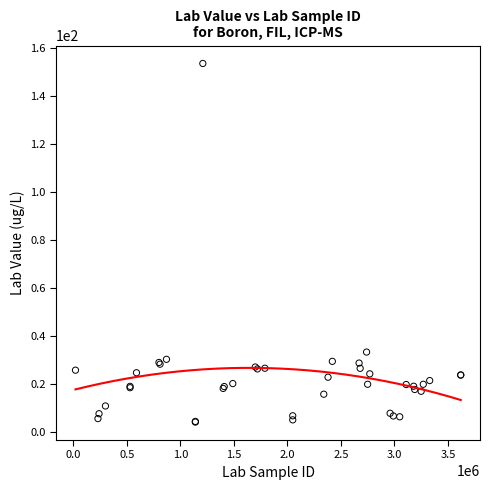

What Y value in the scatter plot is closest to 78?

33.2